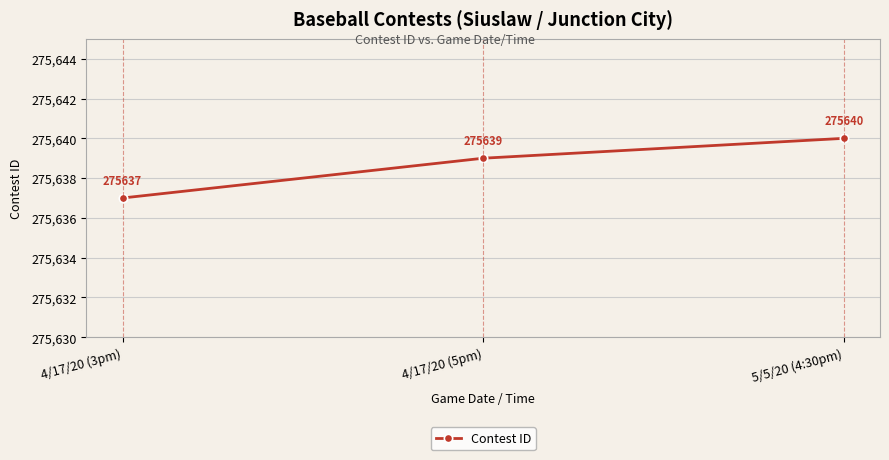

The value at 5/5/20 (4:30pm) is 145965. True or false?

False